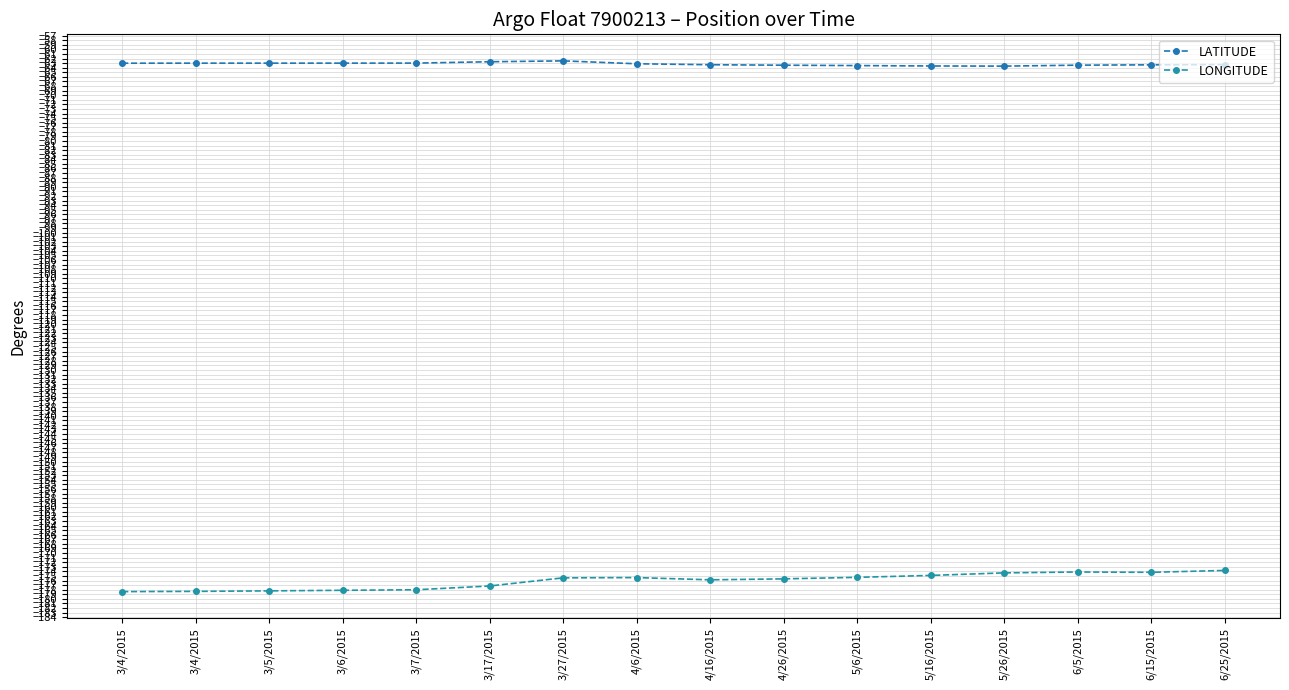

What are all the series names shown in the legend?

LATITUDE, LONGITUDE